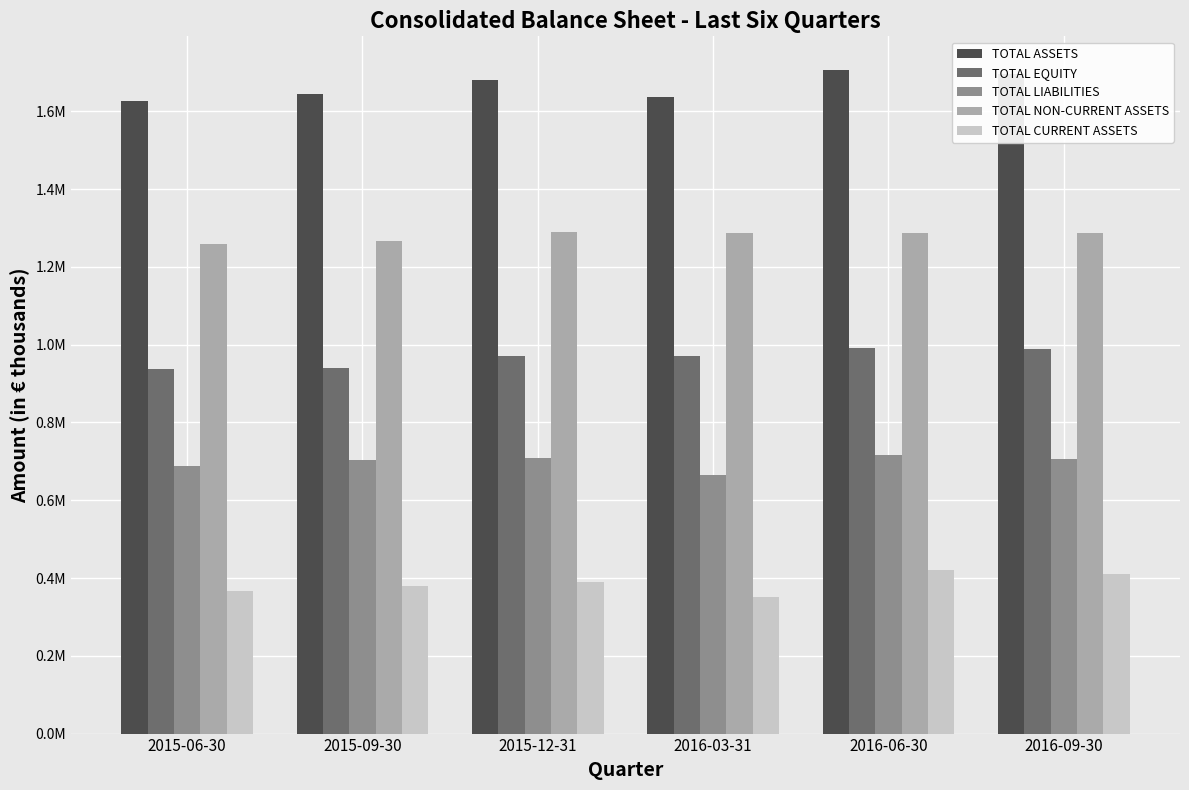

True or false: TOTAL NON-CURRENT ASSETS has a value of 1651298 at 2015-09-30.

False